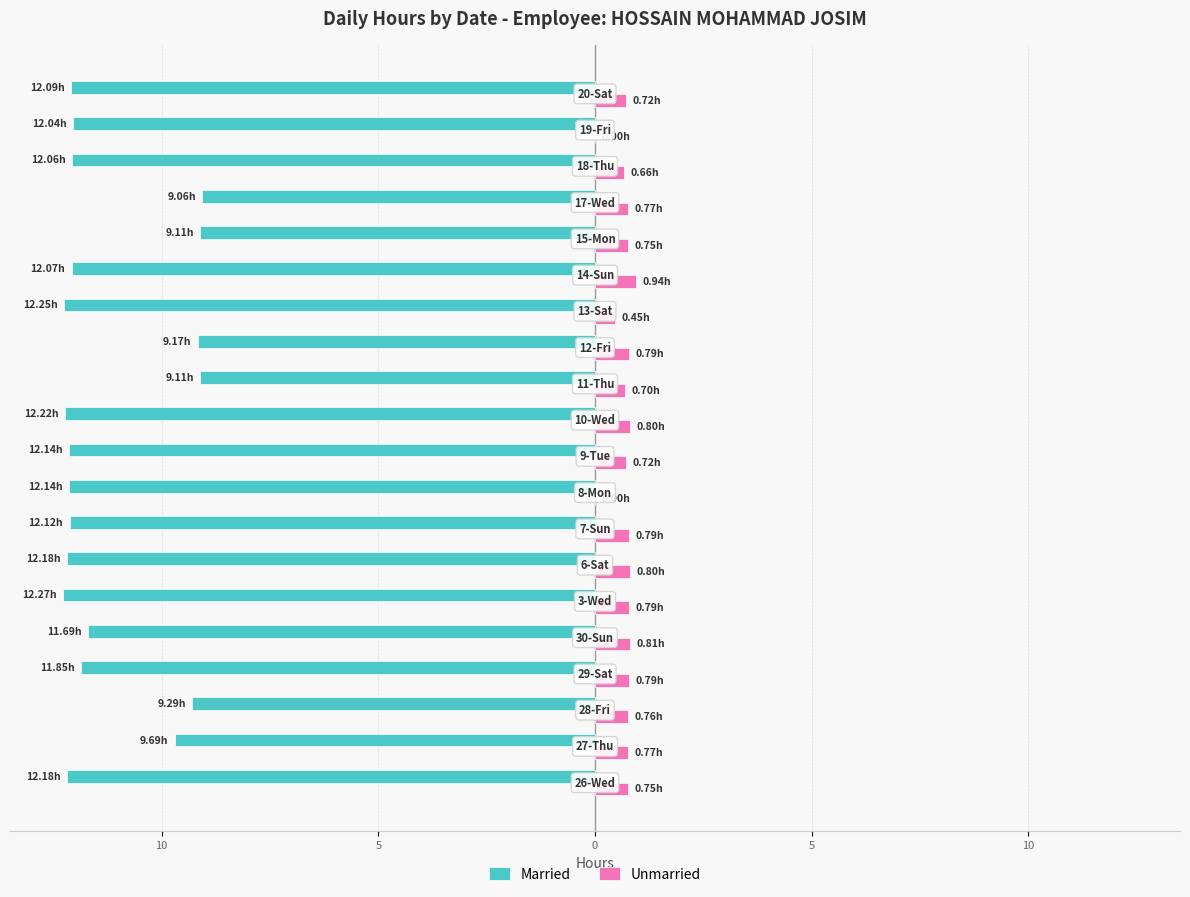

What are all the series names shown in the legend?

Married, Unmarried